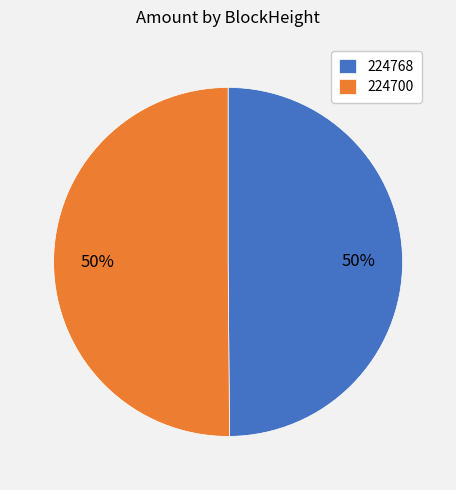

The 224700 slice represents 50% of the pie. True or false?

True